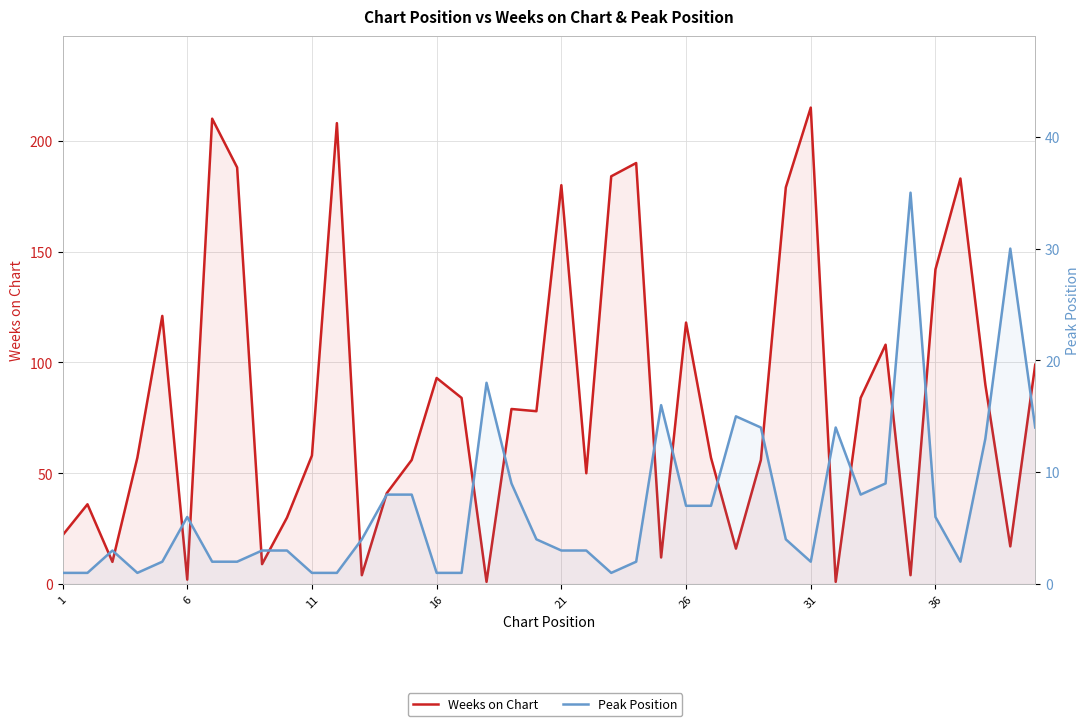

How many interior local valleys does the Weeks on Chart series have?

12